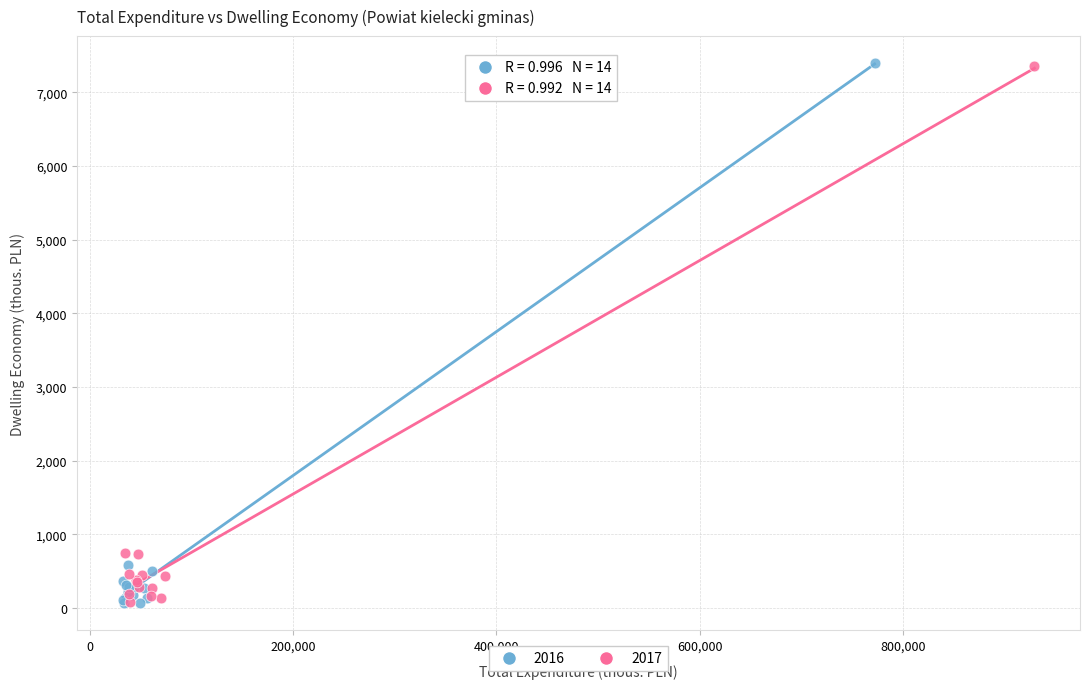

Which series has the largest Y range (max minus min)?

2016